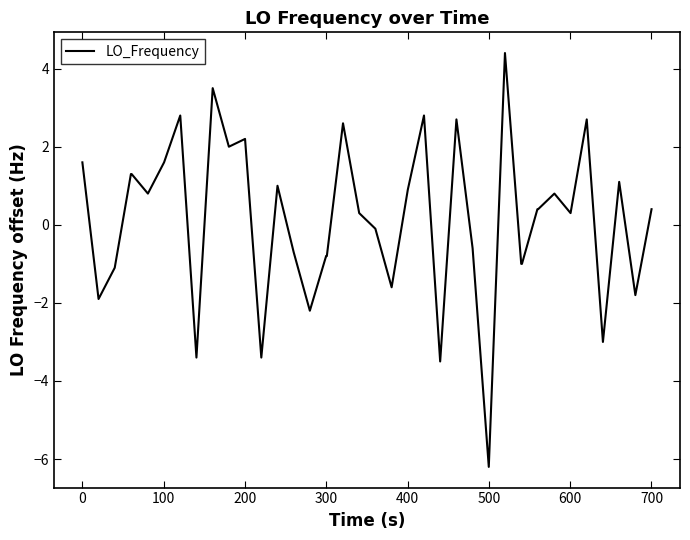

What is the minimum value shown in the chart?

-6.2